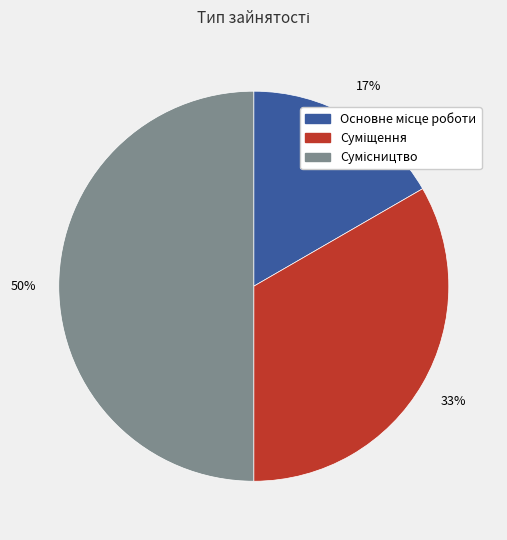

To the nearest percent, what is the difference between the largest and smallest slice percentages?

33%